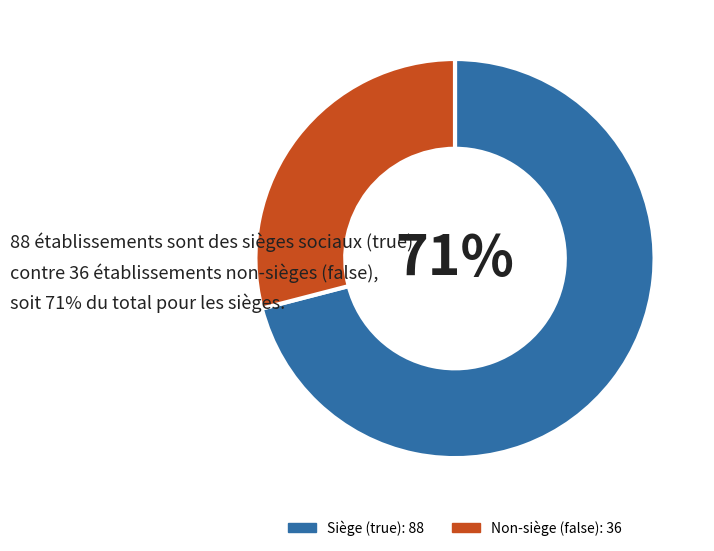

To the nearest percent, what is the difference between the largest and smallest slice percentages?

42%